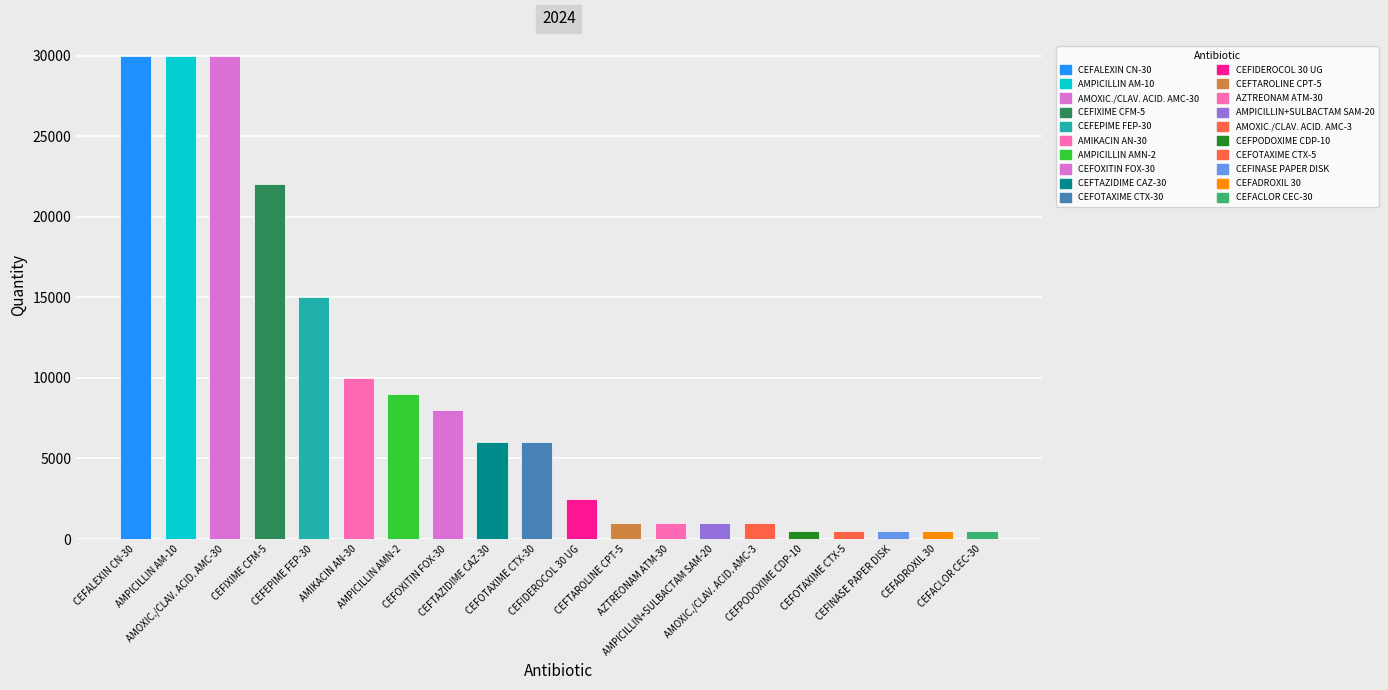

What is the difference between the second highest and second lowest values?

29500